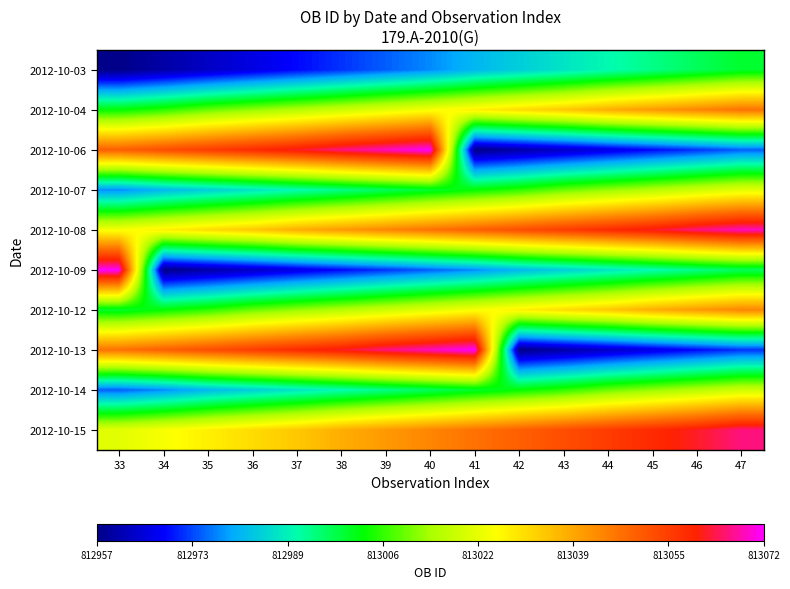

At how many categories does at least one series exceed 813014?

15